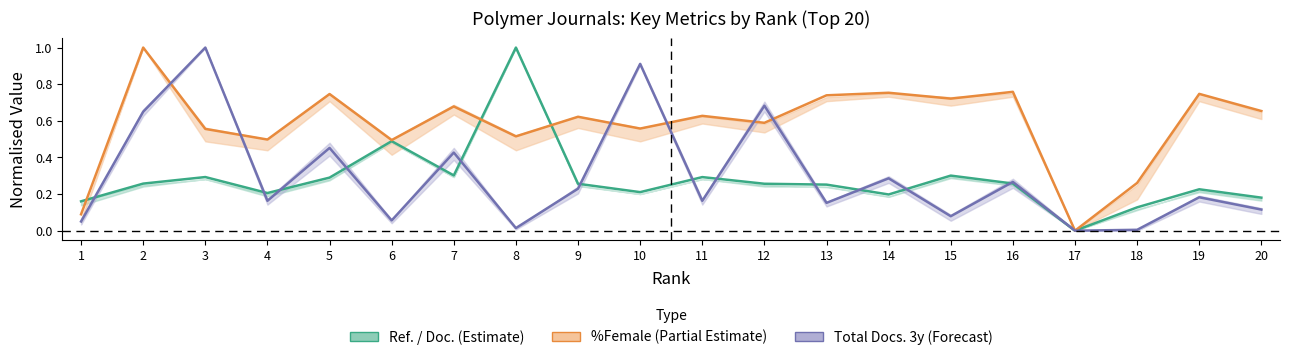

True or false: %Female (Partial Estimate) has a value of 0.1 at 1.

True